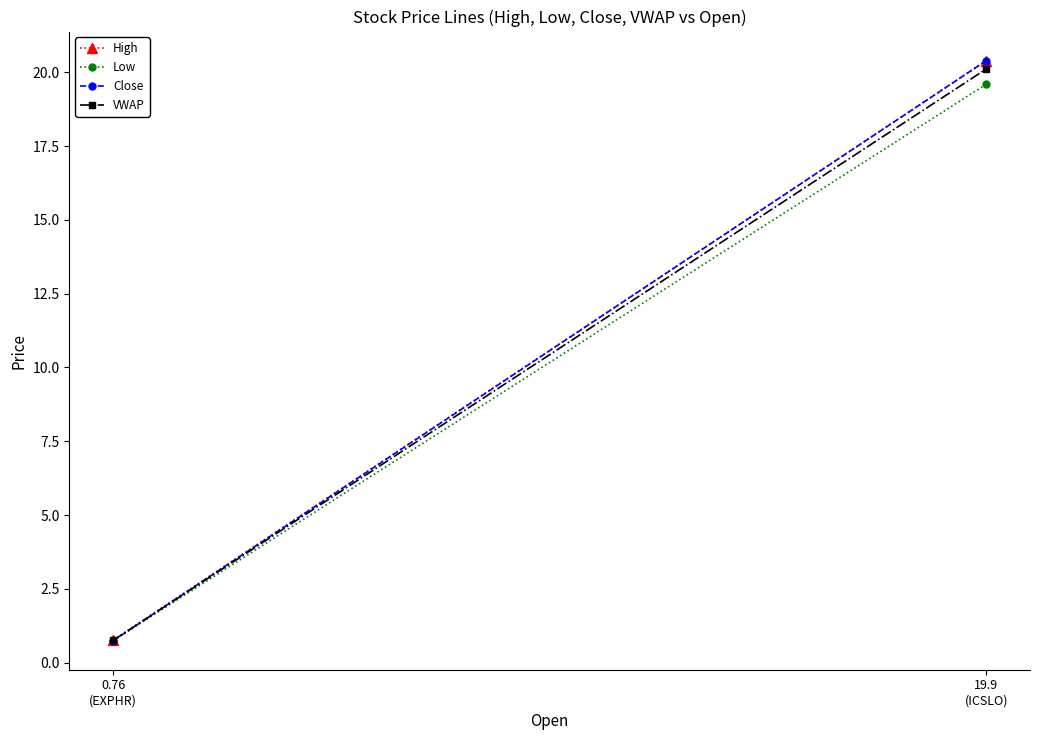

List the labels in order of Close value, largest first.

19.9
(ICSLO), 0.76
(EXPHR)